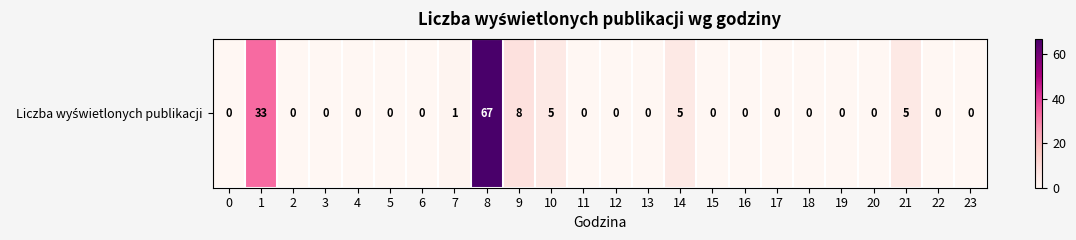

Reading left to right, extract all data points from this chart.

0	33	0	0	0	0	0	1	67	8	5	0	0	0	5	0	0	0	0	0	0	5	0	0